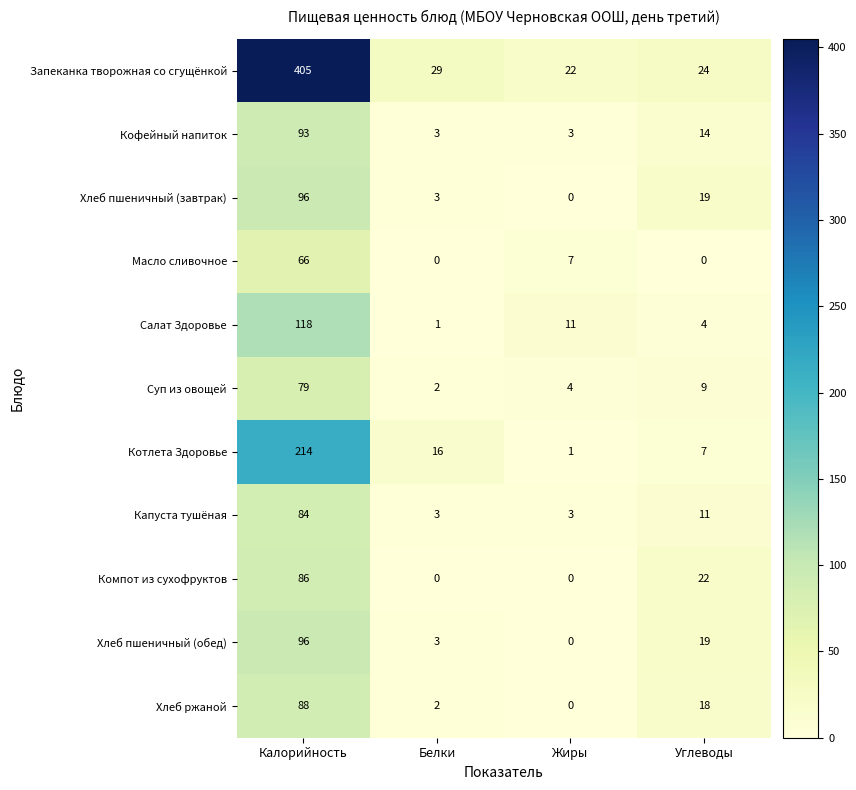

Which series has the largest total across all categories?

Запеканка творожная со сгущёнкой